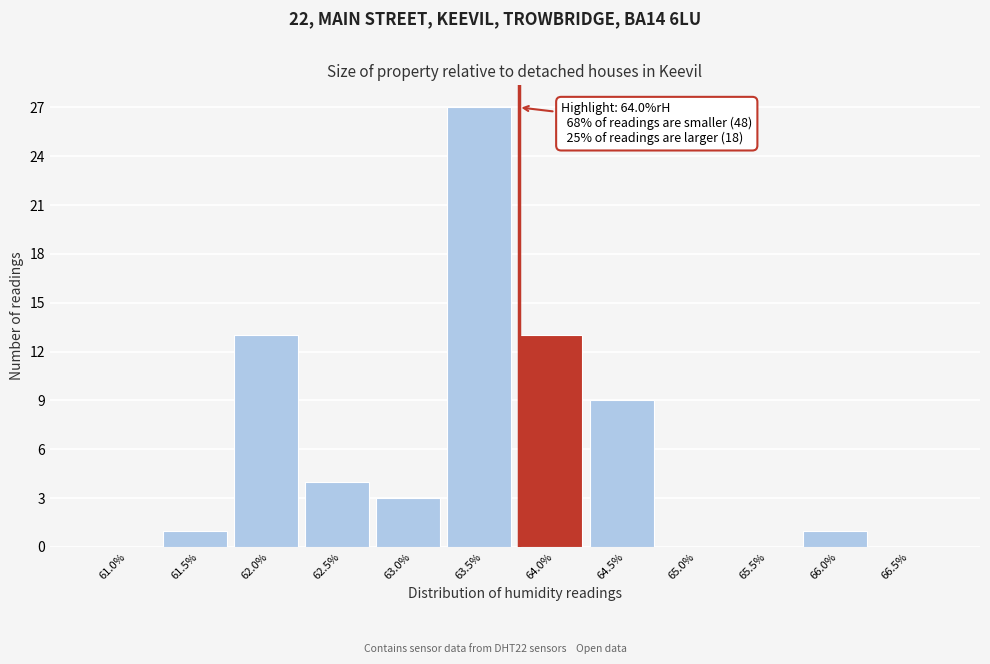

Reading left to right, list all the values displayed in this chart.

61.0%=0	61.5%=1	62.0%=13	62.5%=4	63.0%=3	63.5%=27	64.0%=13	64.5%=9	65.0%=0	65.5%=0	66.0%=1	66.5%=0